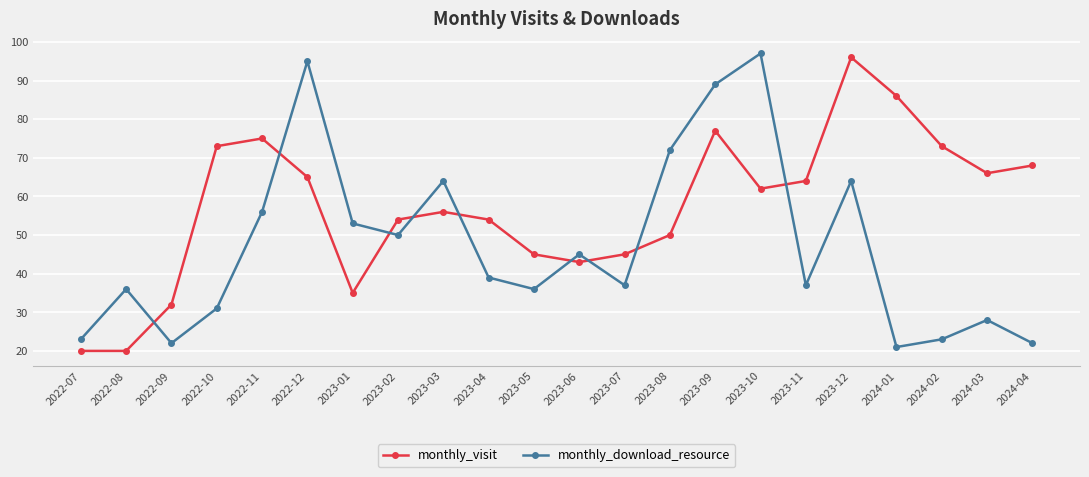

Does the chart have visible grid lines?

Yes